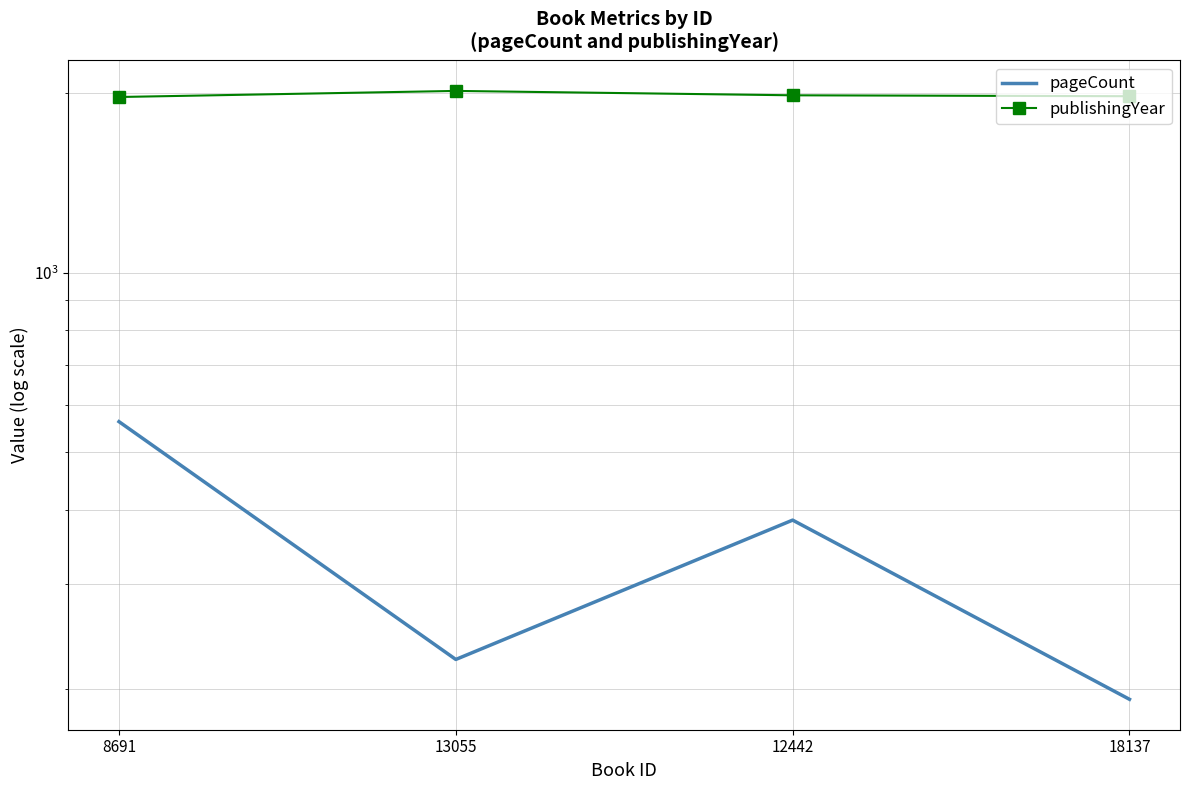

Reading left to right, list all the values displayed in this chart.

pageCount: 562	224	384	192
publishingYear: 1973	2020	1986	1979